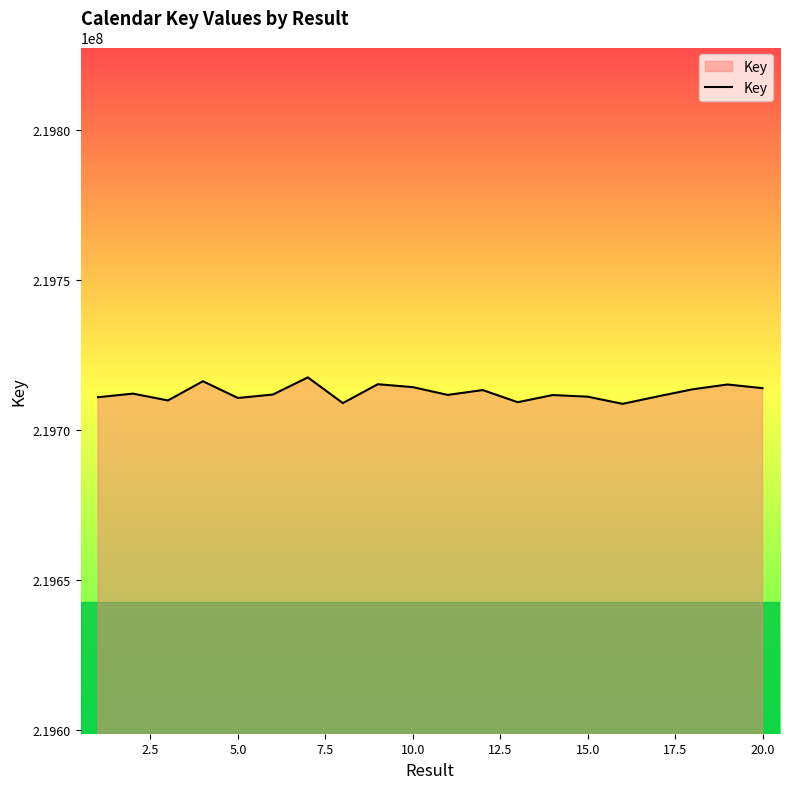

What is the difference between the maximum and minimum values?

8812